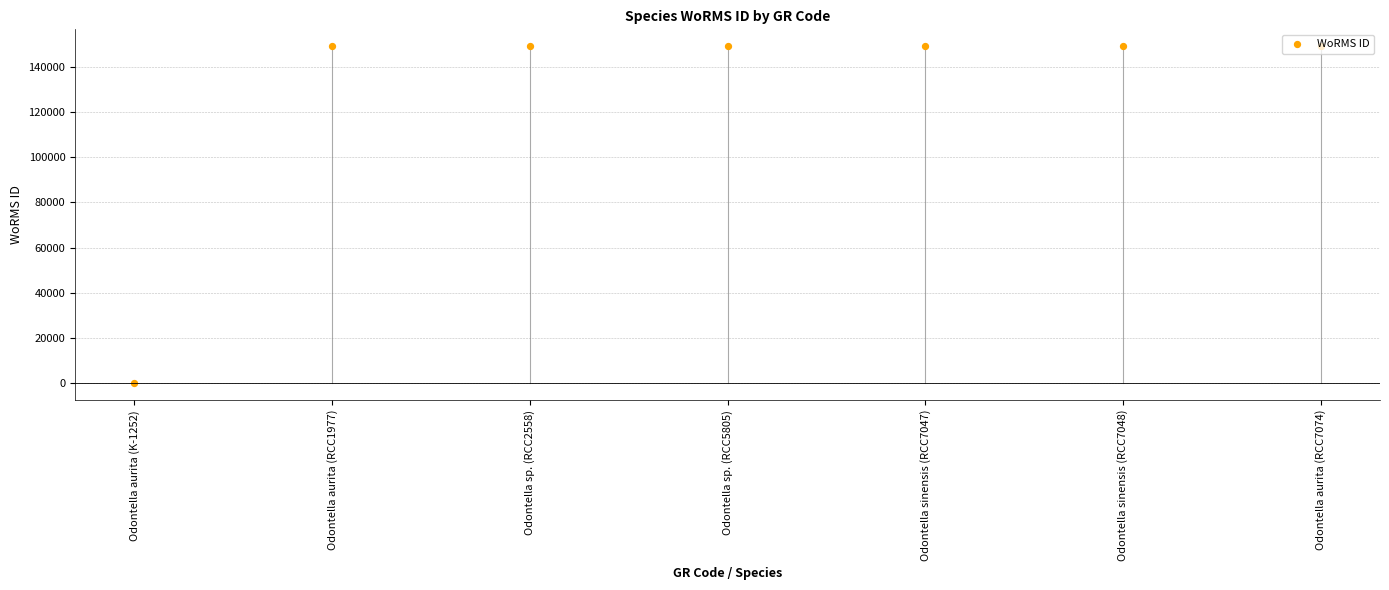

What is the change in value from Odontella aurita (RCC1977) to Odontella sp. (RCC5805)?

-87